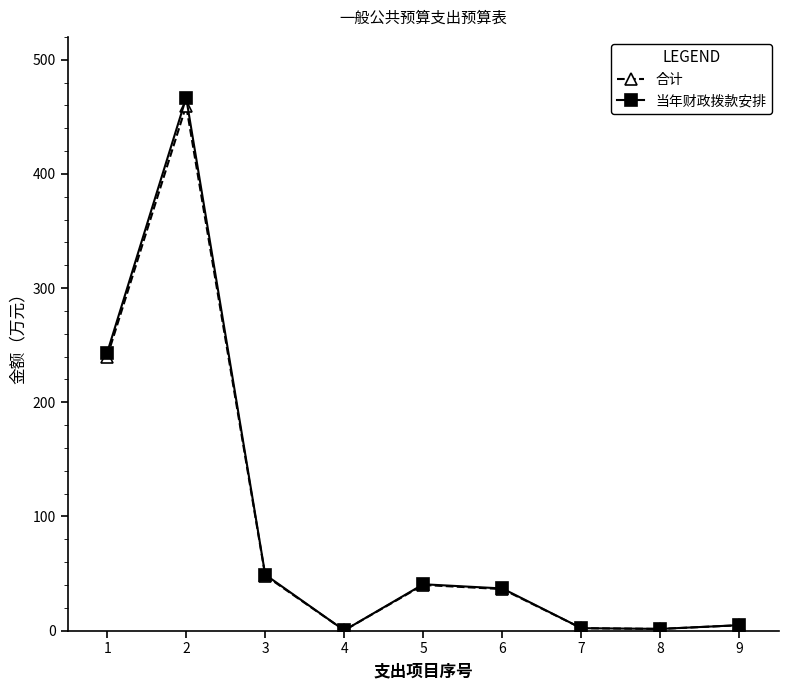

True or false: 当年财政拨款安排 and 合计 intersect in this chart.

False